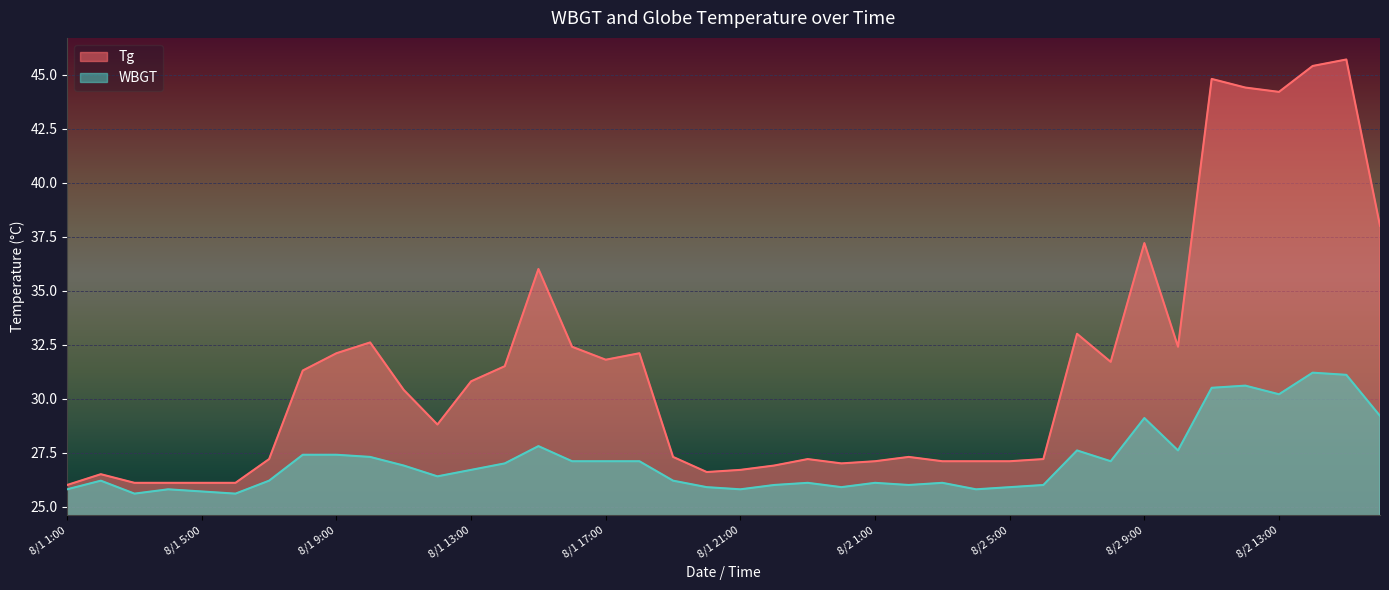

At which label is Tg closest to 35?

8/1 15:00